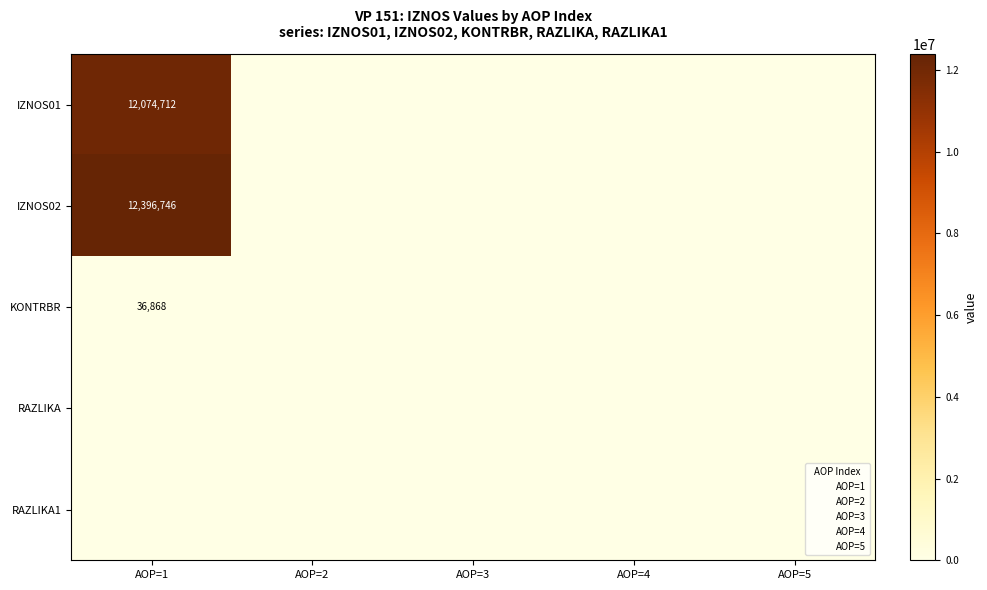

Between AOP=1 and AOP=4, which series saw the biggest shift?

IZNOS02